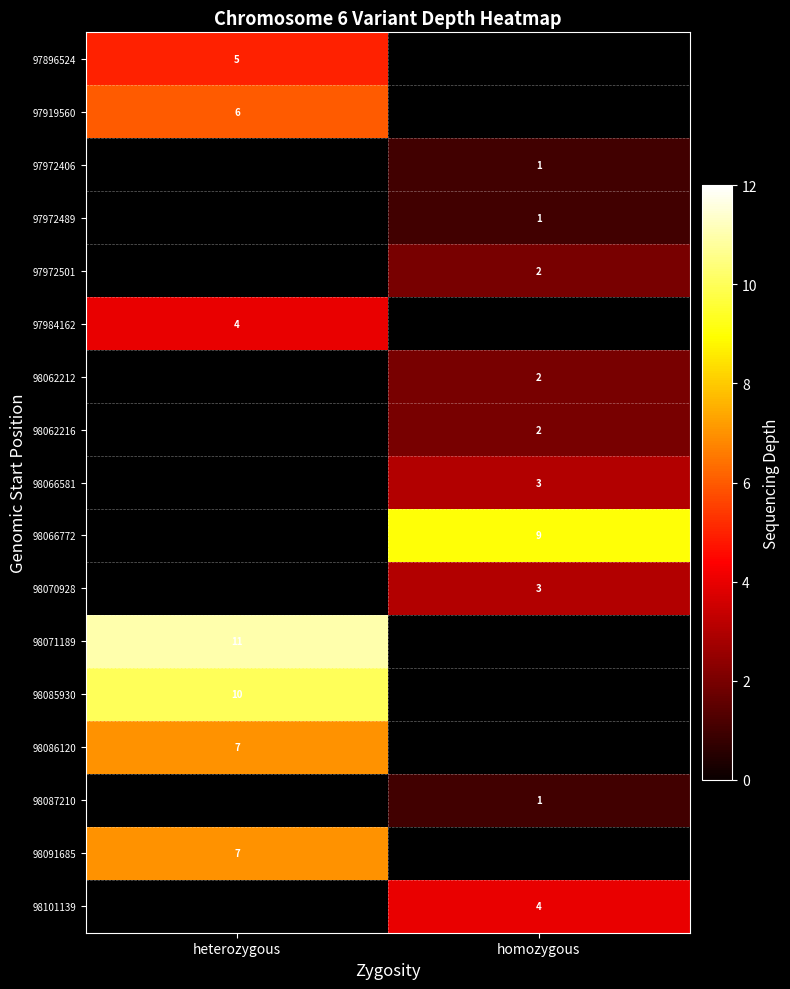

The 98066581 series shows 2 at homozygous. True or false?

False